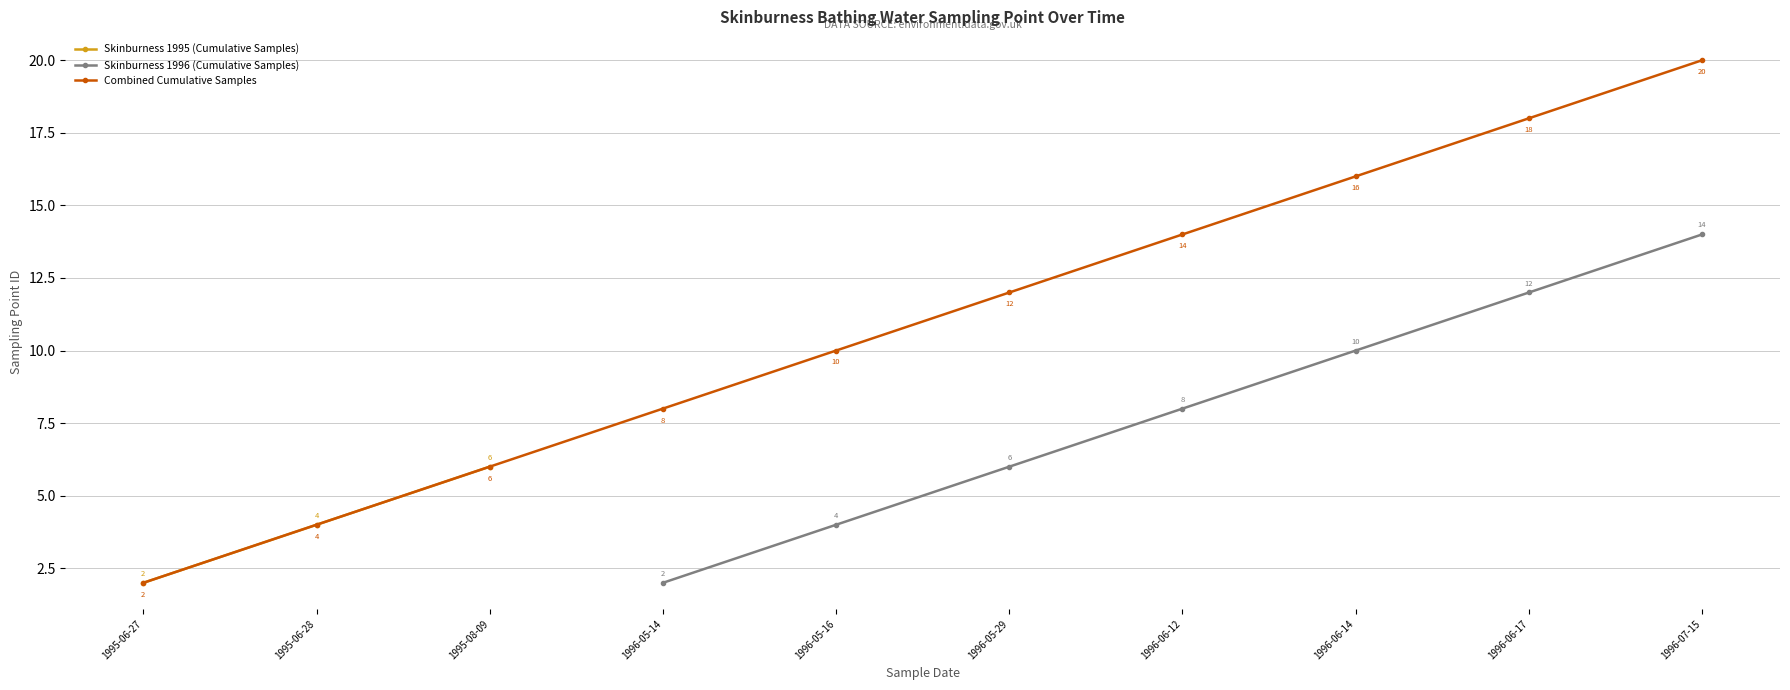

True or false: Skinburness 1995 (Cumulative Samples) and Skinburness 1996 (Cumulative Samples) intersect in this chart.

False